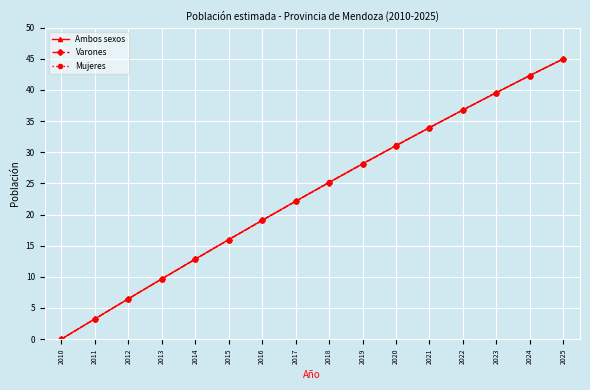

Rank the series by their average value, from lowest to highest.

Varones, Ambos sexos, Mujeres